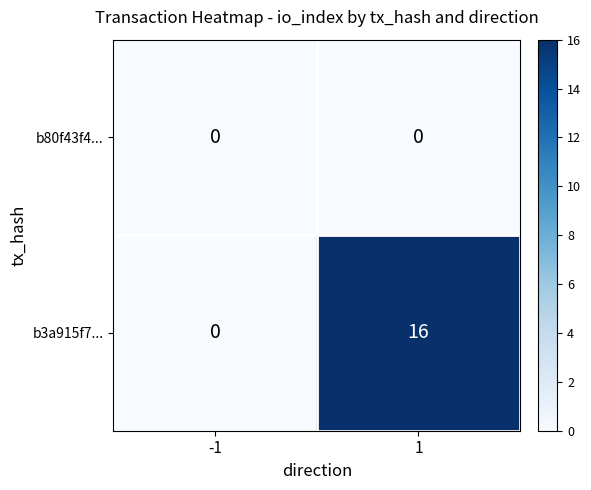

Reading left to right, transcribe all the data shown in this chart.

b80f43f4...: -1=0	1=0
b3a915f7...: -1=0	1=16